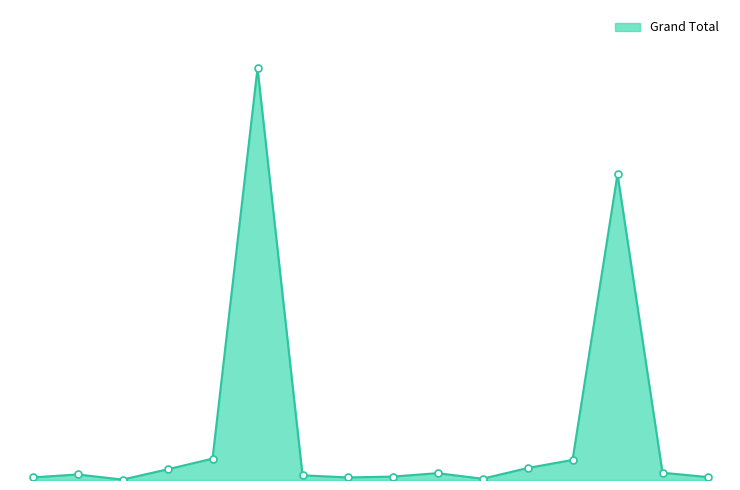

Does the chart have visible grid lines?

No